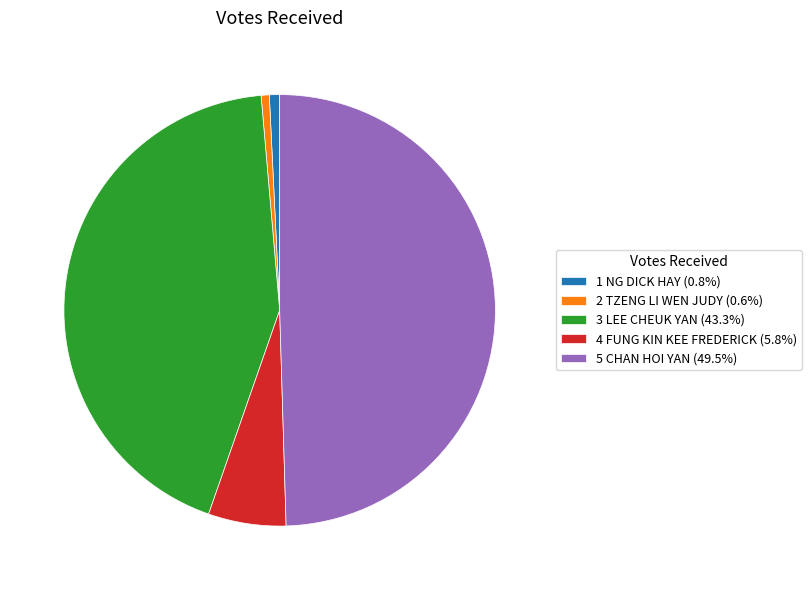

How many slices are in this pie chart?

5